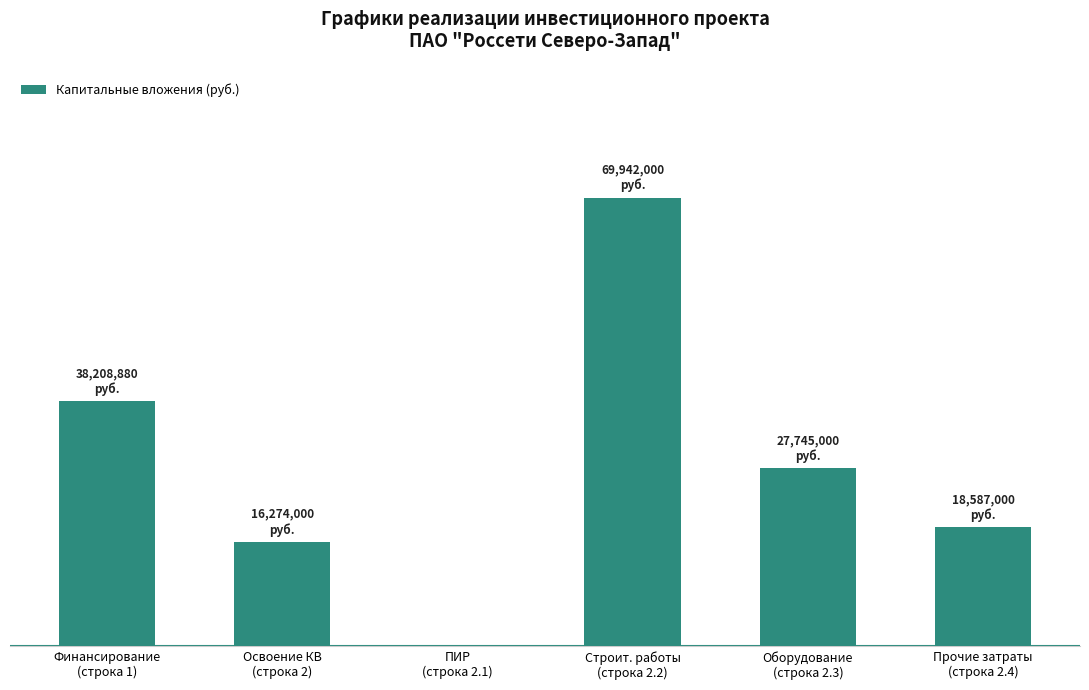

Between Оборудование
(строка 2.3) and Строит. работы
(строка 2.2), which is larger?

Строит. работы
(строка 2.2)